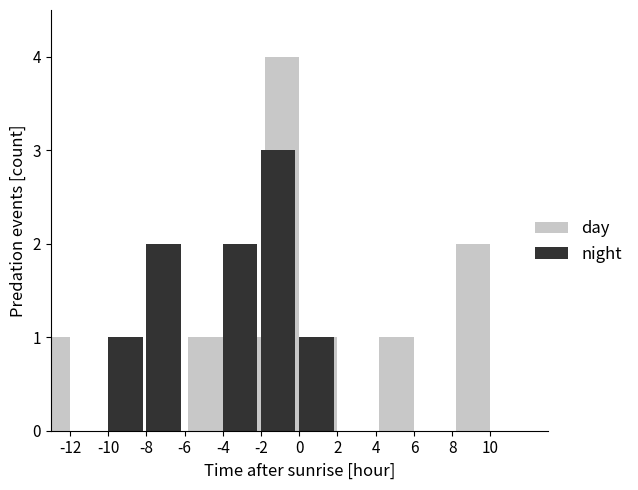

What are all the series names shown in the legend?

day, night